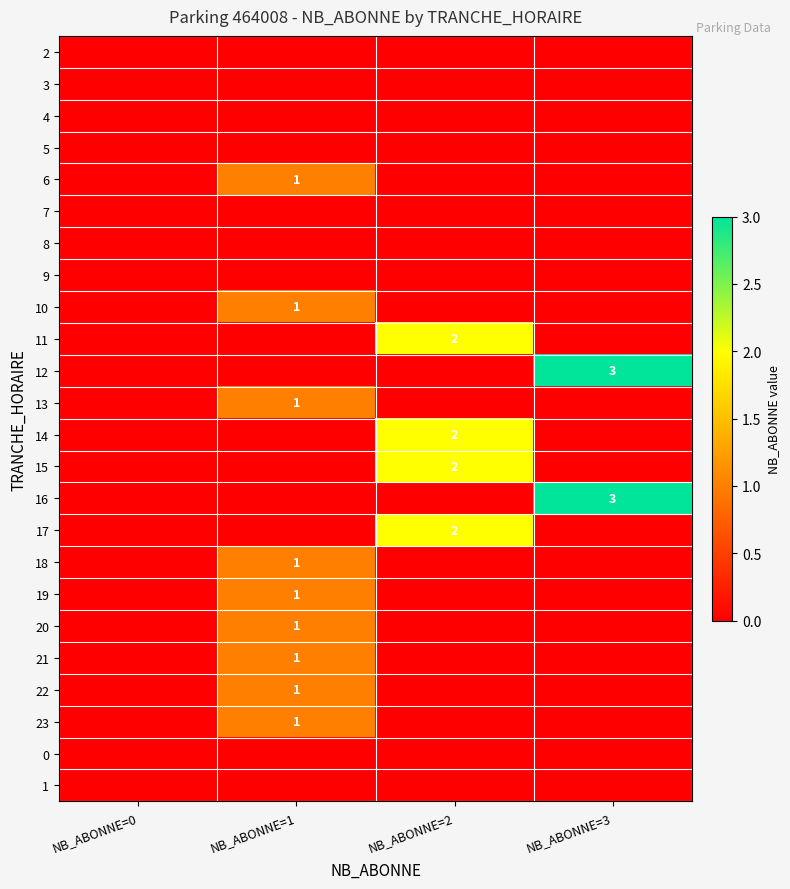

What is the sum of all 15 values?

2